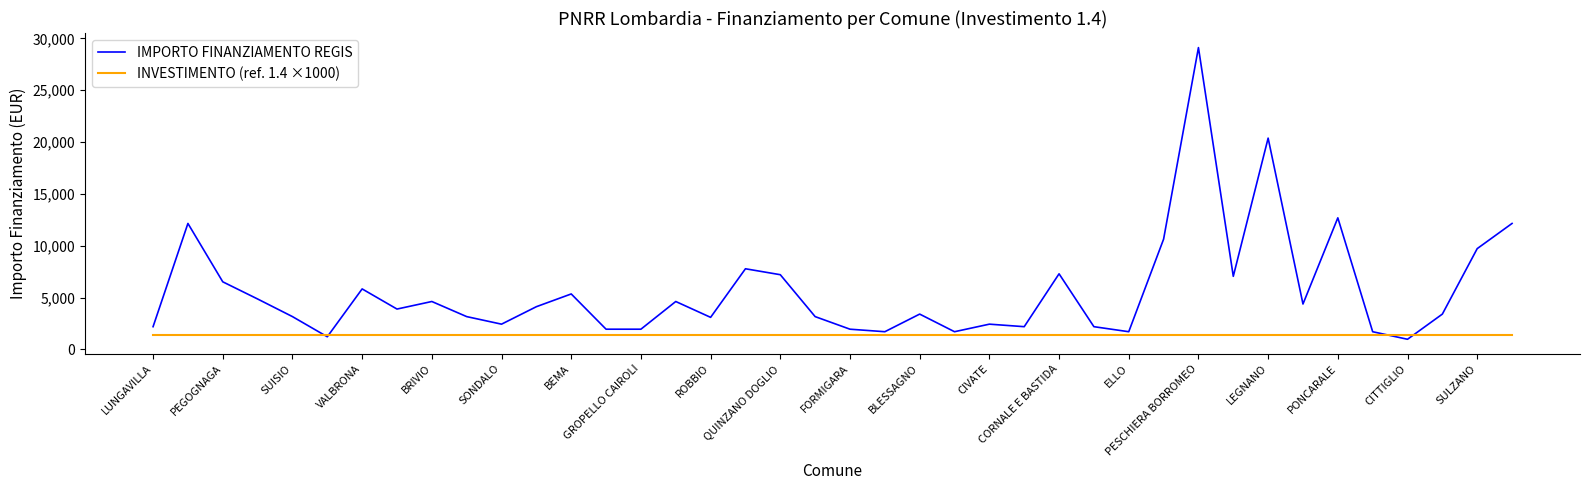

How many values in the IMPORTO FINANZIAMENTO REGIS series are below 3888?

20